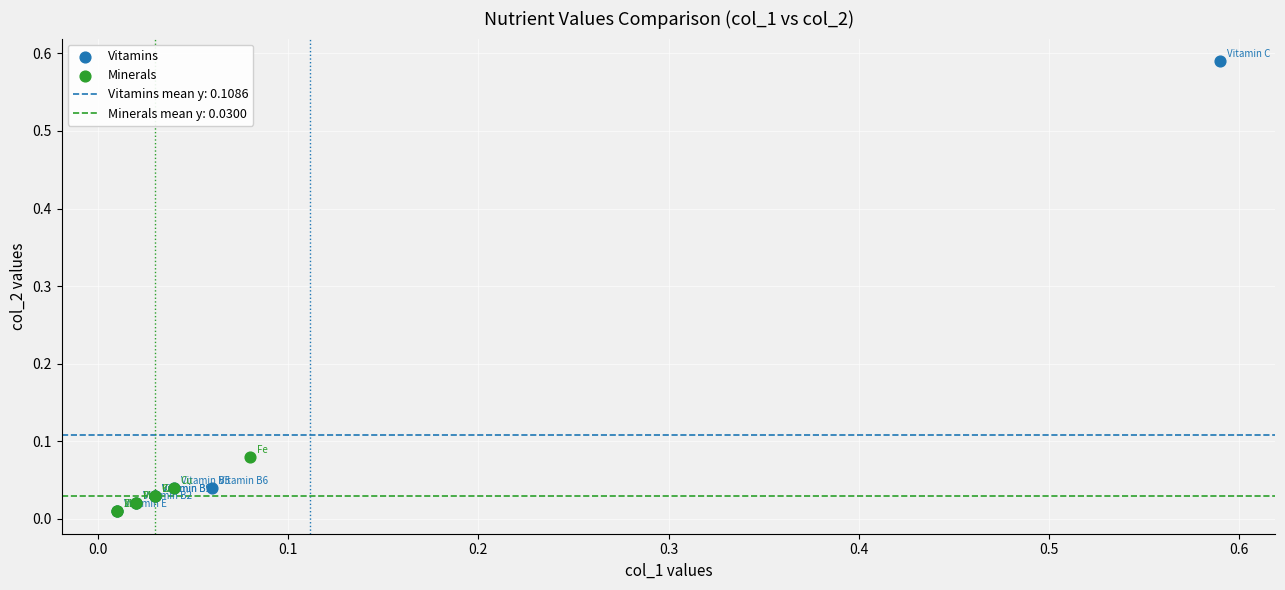

Which series has the widest spread of Y values?

Vitamins